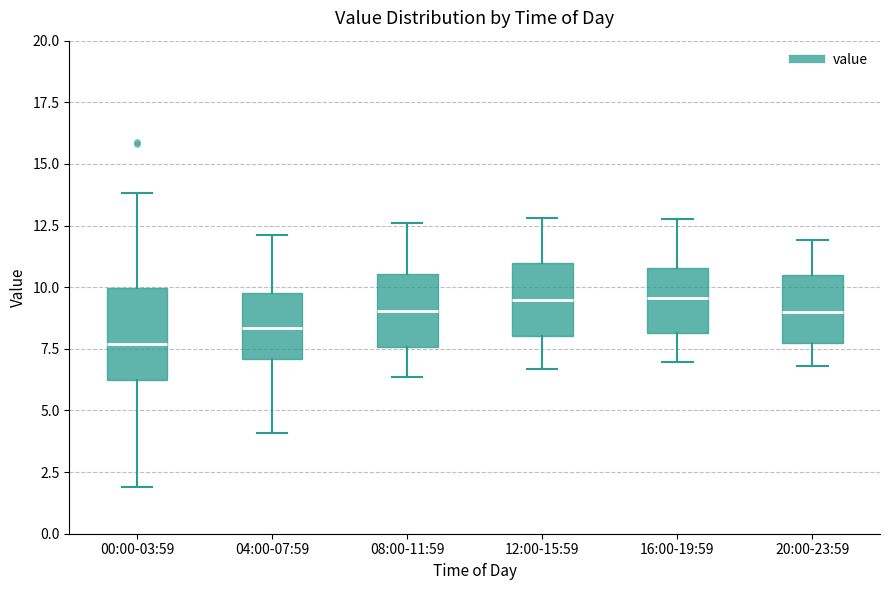

Comparing the boxes themselves (not the whiskers), which one is the tallest?

00:00-03:59